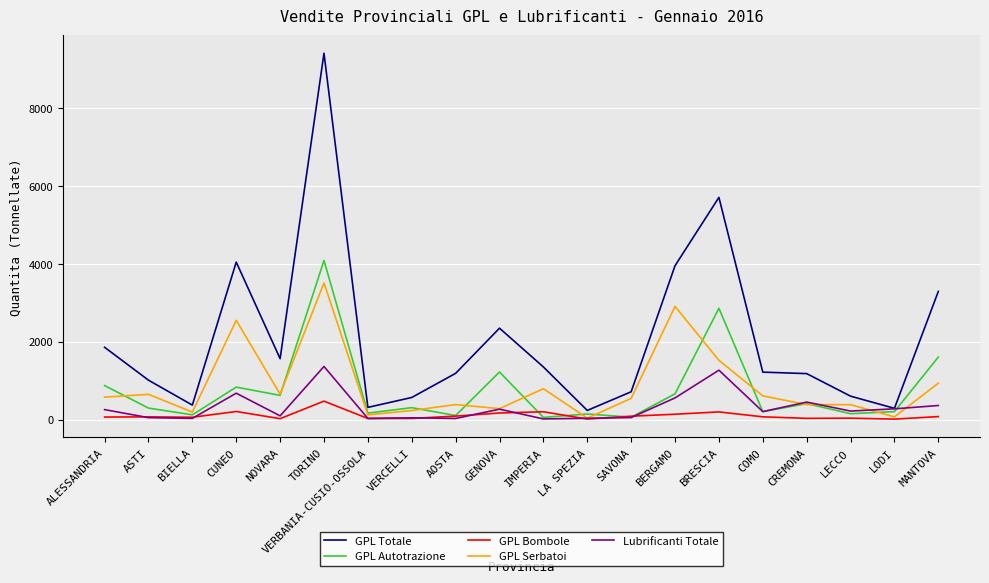

Which series has the widest spread of values?

GPL Totale